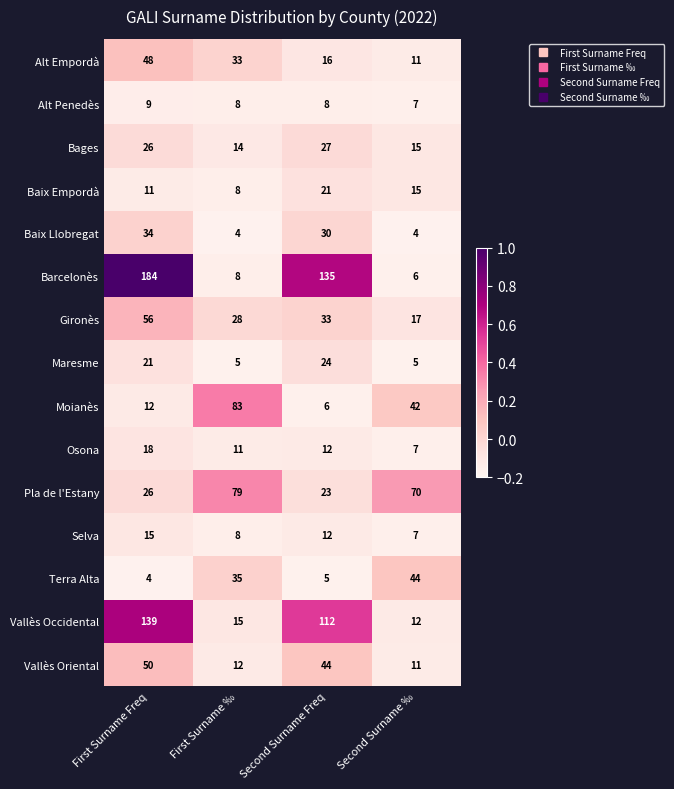

What is the sum of all Maresme values?

55